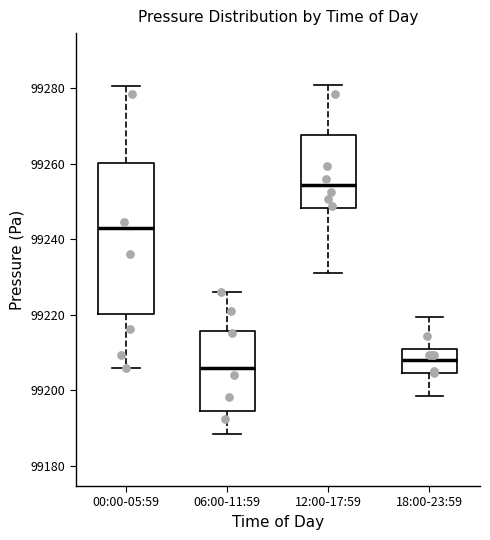

Which box is the tallest, from its lower edge to its upper edge?

00:00-05:59